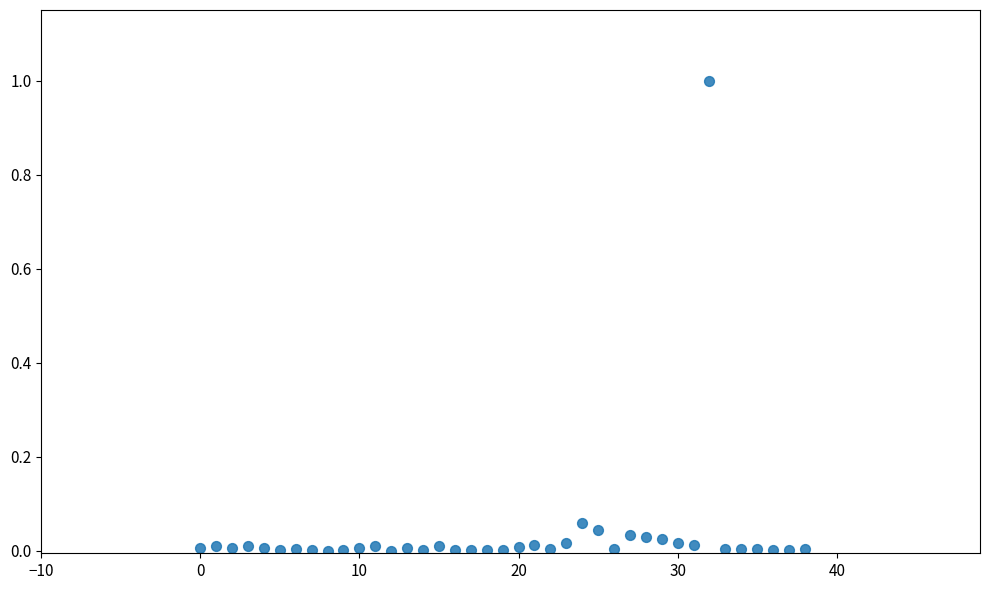

How many data points are displayed?

39